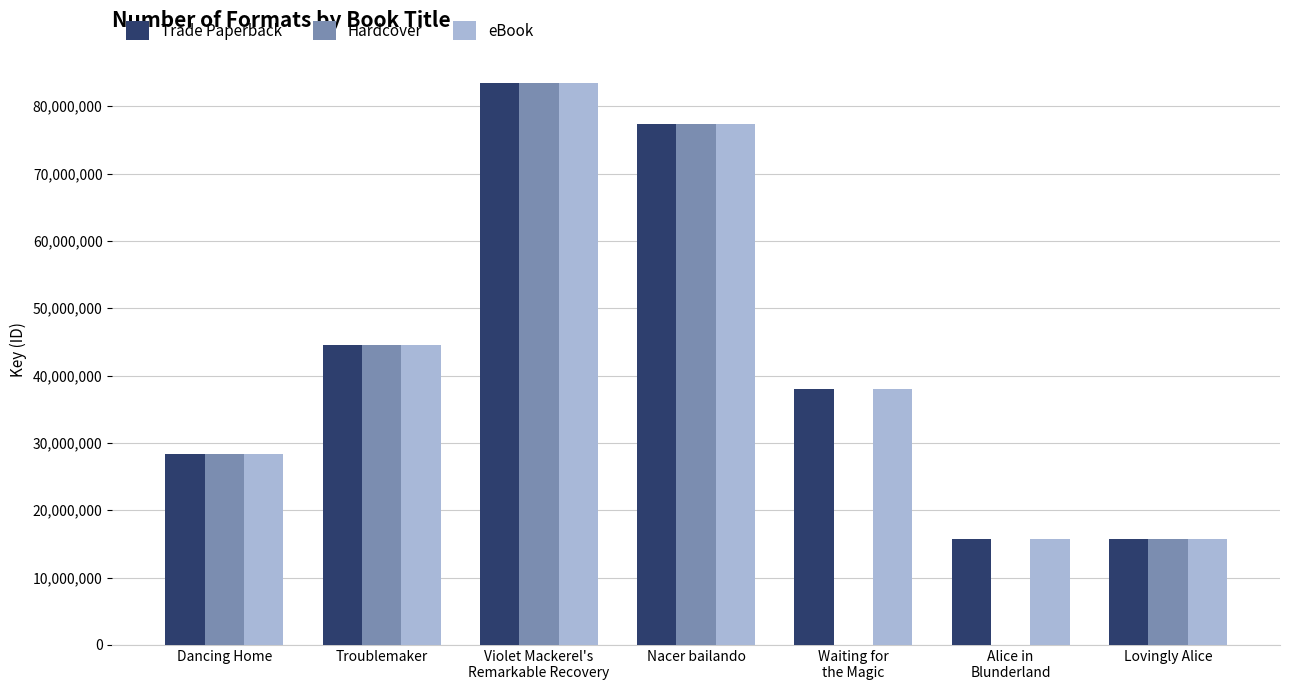

What value does the Trade Paperback series have at Nacer bailando?

77382678